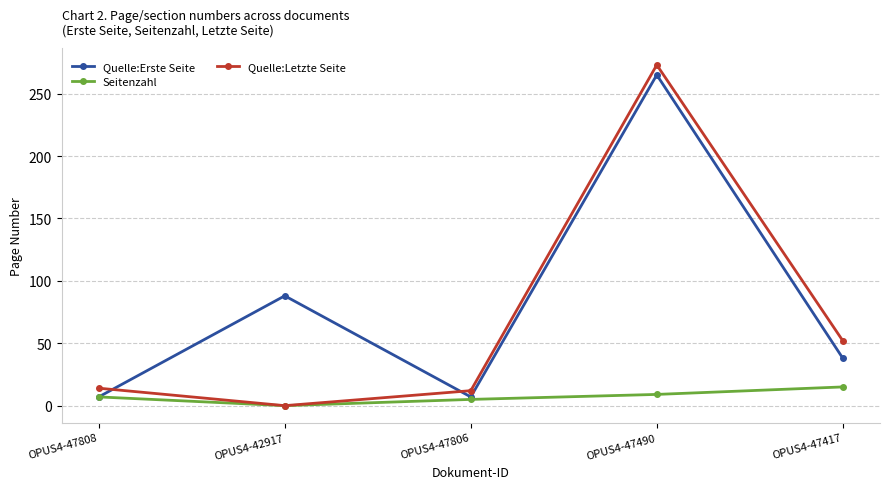

Reading left to right, what are all the values shown in this chart?

Quelle:Erste Seite: 7	88	7	265	38
Seitenzahl: 7	0	5	9	15
Quelle:Letzte Seite: 14	0	12	273	52